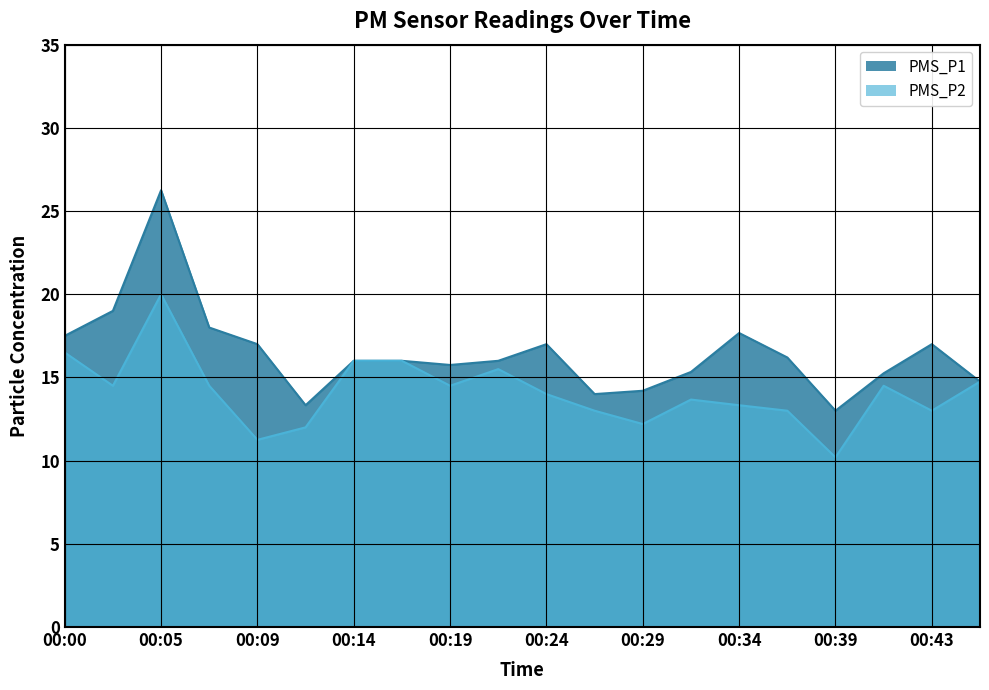

The PMS_P1 series shows 5.4 at 00:41. True or false?

False